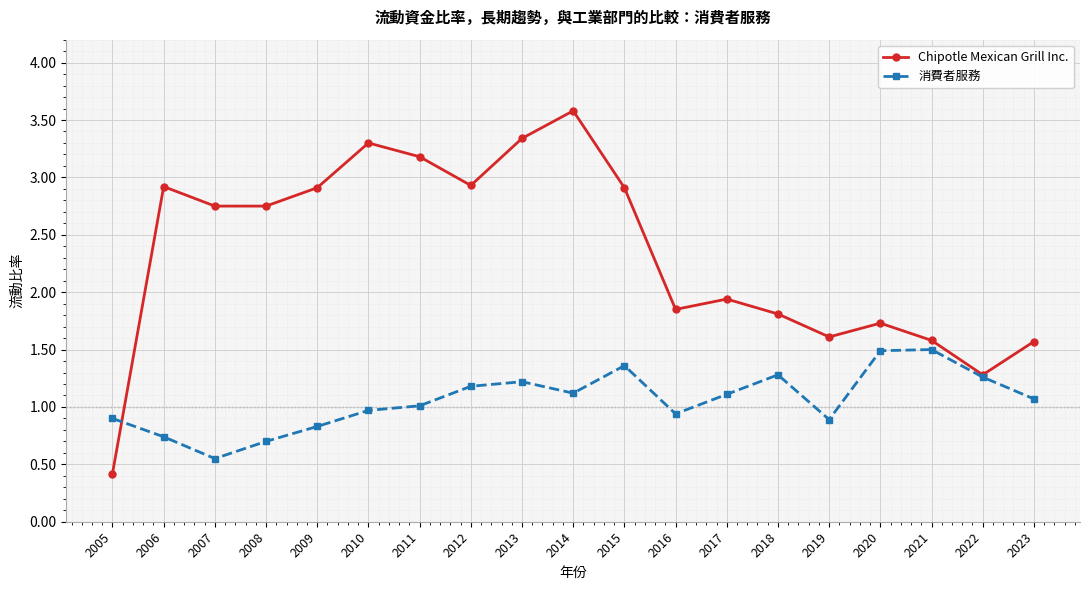

Is it true that 消費者服務 equals 2.2 at 2015?

False